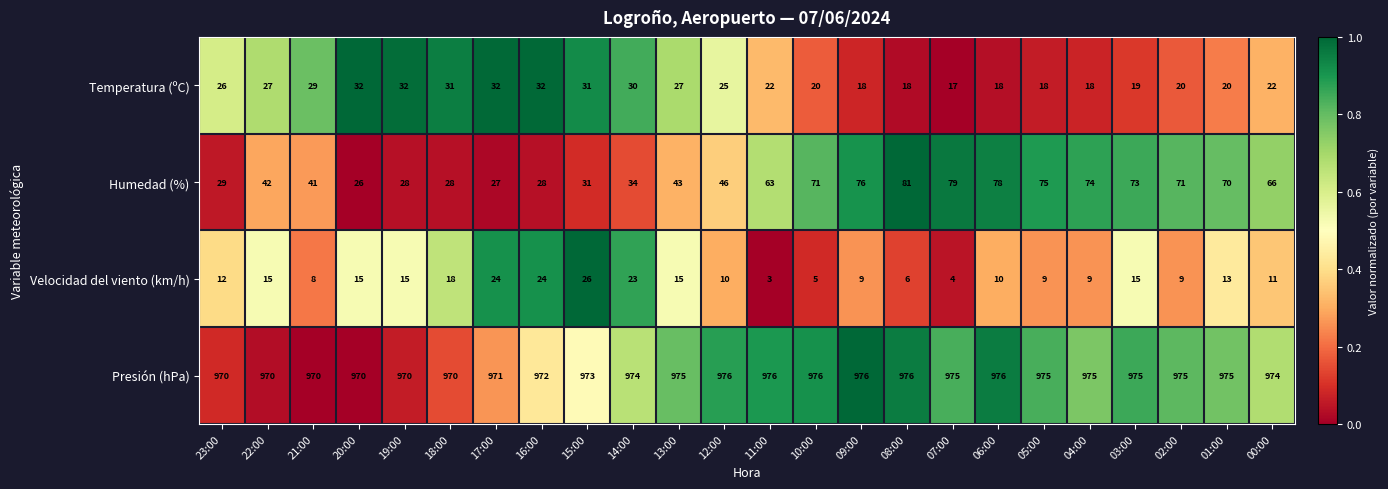

At how many categories does at least one series exceed 429?

24